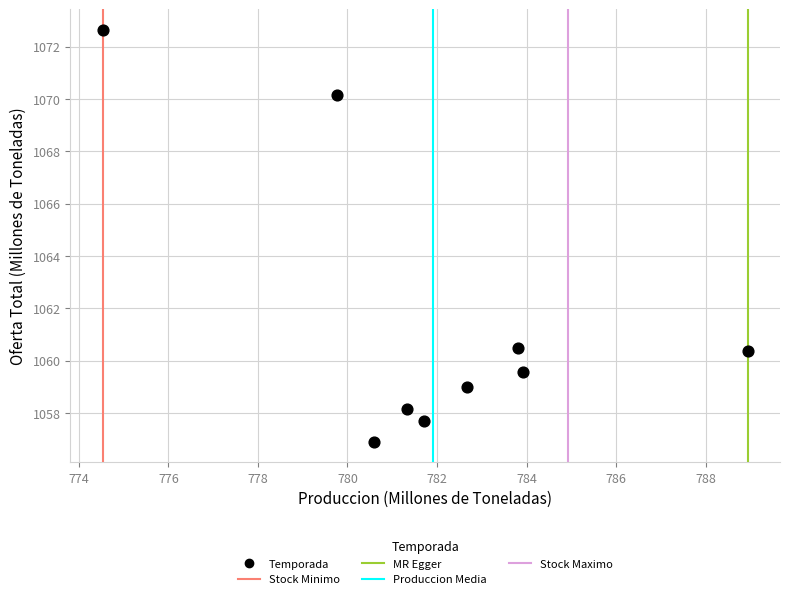

What is the average X value?

781.9